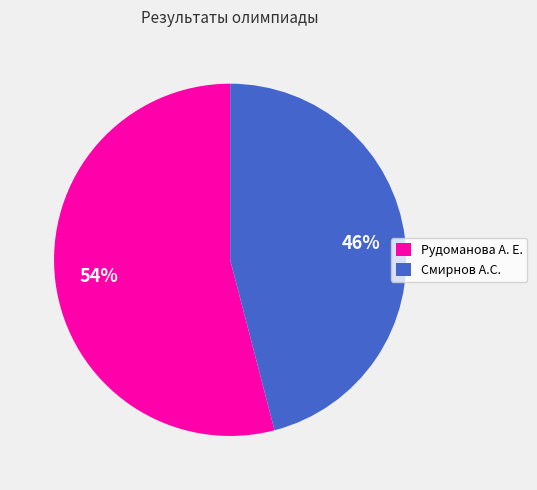

Which category has the biggest portion of the pie?

Рудоманова А. Е.